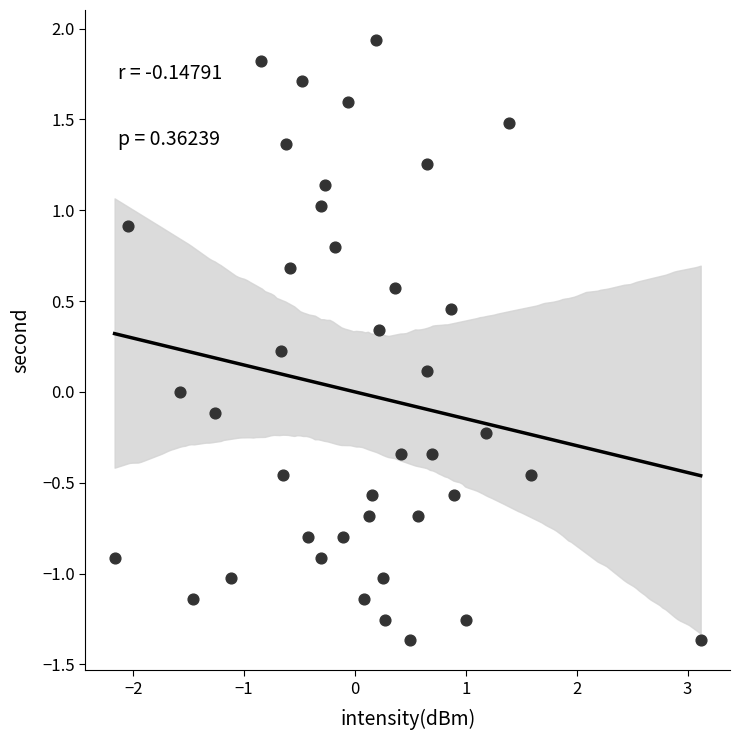

What is the range of Y values (max minus min)?

3.3